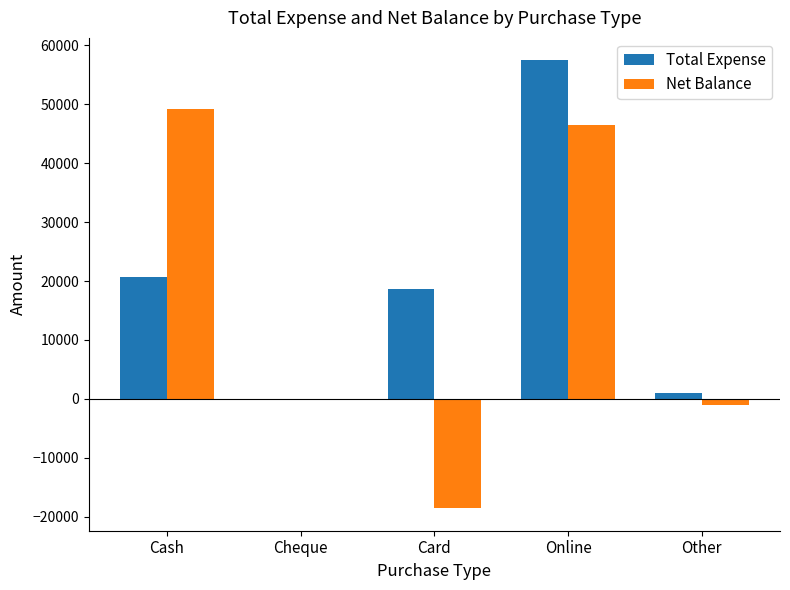

The value of Total Expense at Online is 100873. True or false?

False